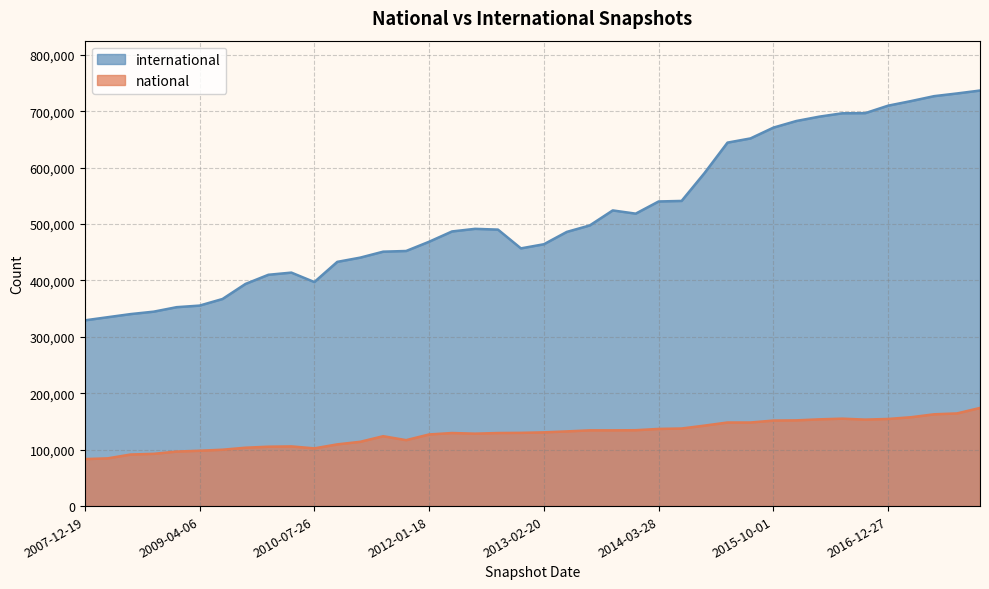

Is it true that international equals 233180 at 2016-04-05?

False